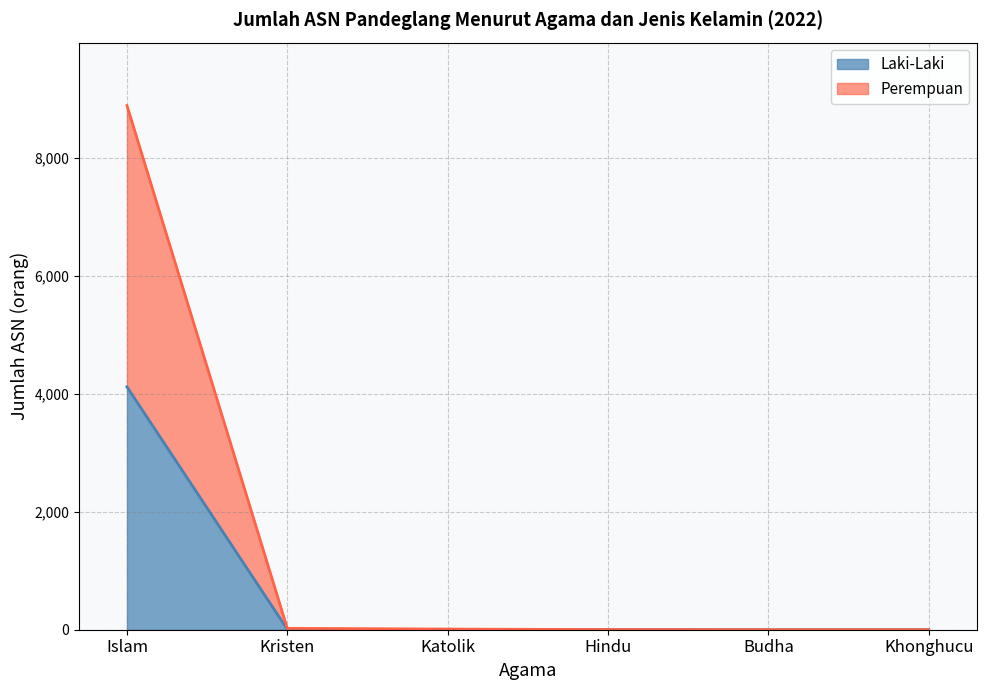

How many values in Laki-Laki are above zero?

4